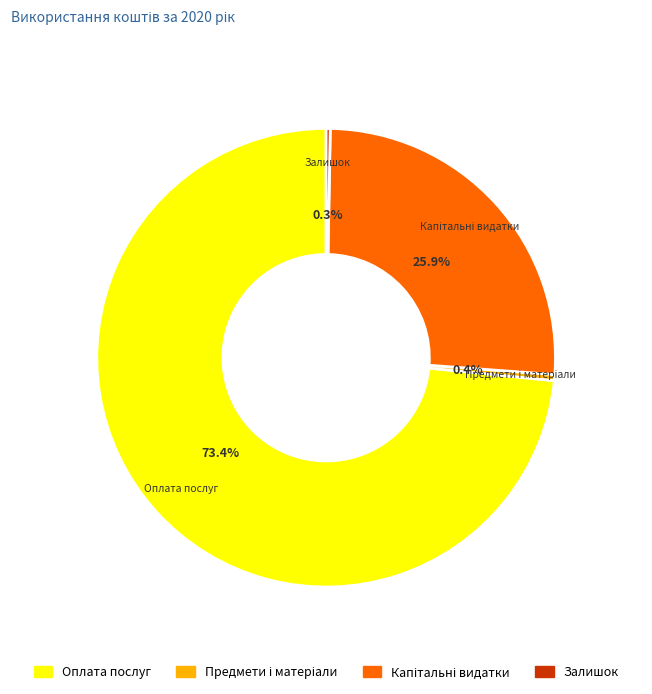

What portion of the pie excludes Залишок?

99.7%